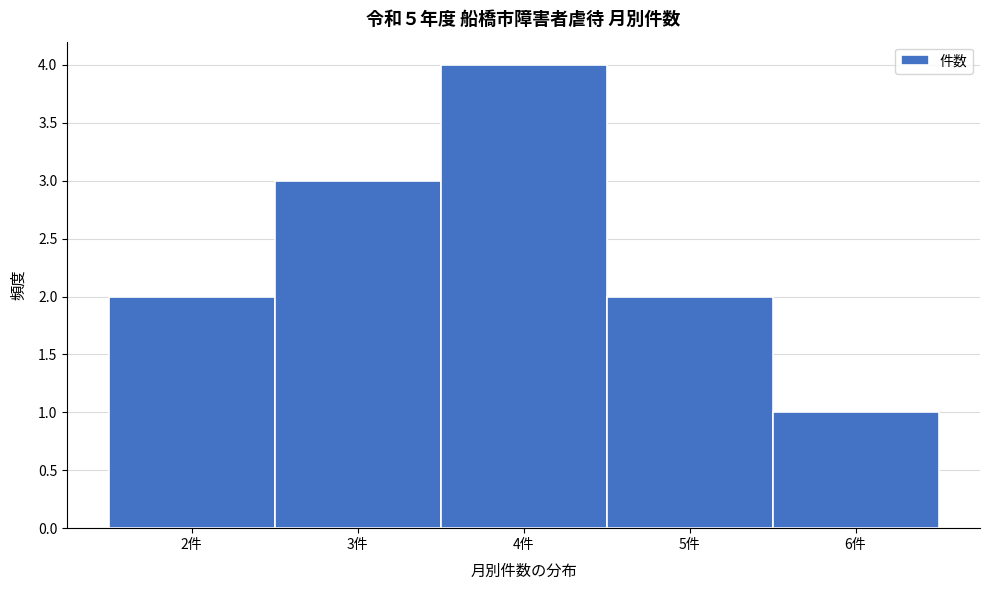

Reading left to right, transcribe this chart: for each bar, give the range it covers on the x-axis and its height. The values are not printed on the chart, so give them approximately, as read against the axis.

1.5 to 2.5: 2
2.5 to 3.5: 3
3.5 to 4.5: 4
4.5 to 5.5: 2
5.5 to 6.5: 1